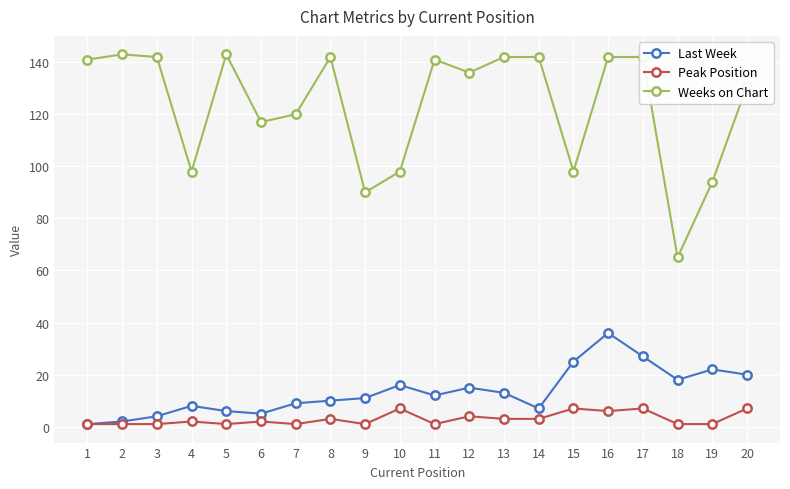

What is the spread (max minus min) of values at 15?

91